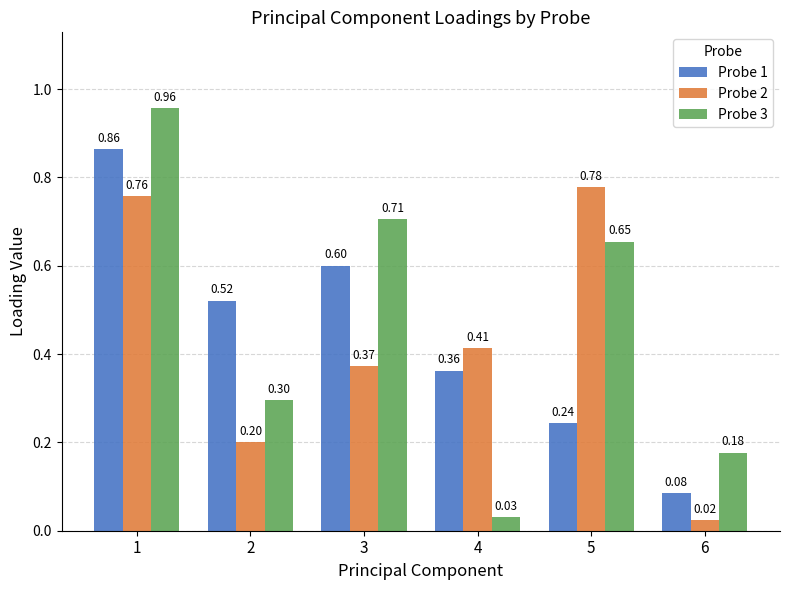

At how many categories does at least one series exceed 0?

6